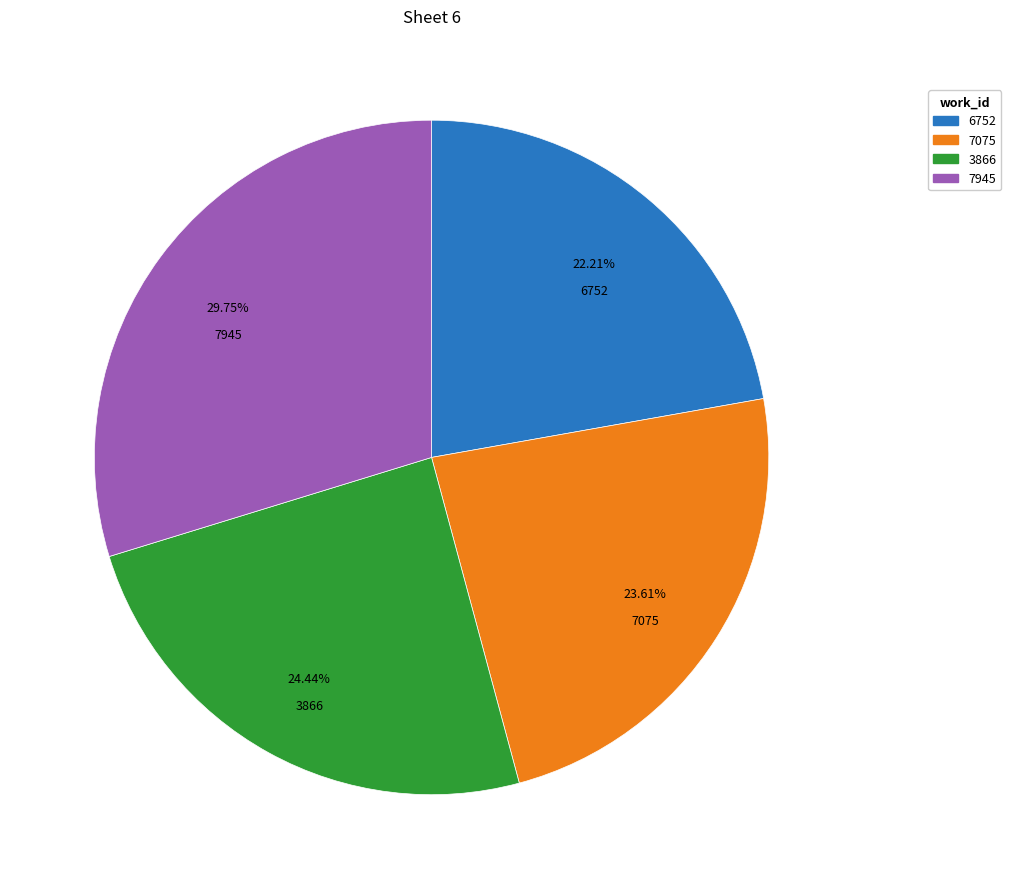

Do 3866 and 7075 together represent more than half of the pie?

No